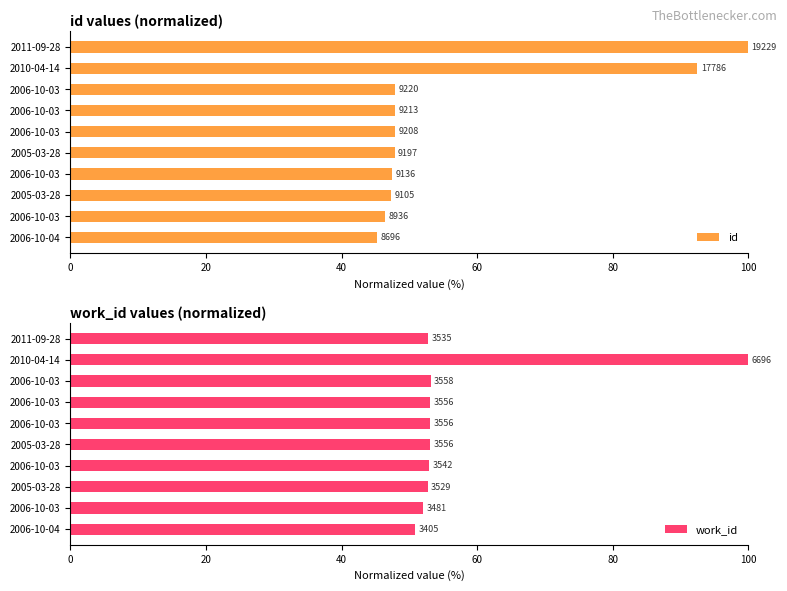

What position from the right is 60?

7